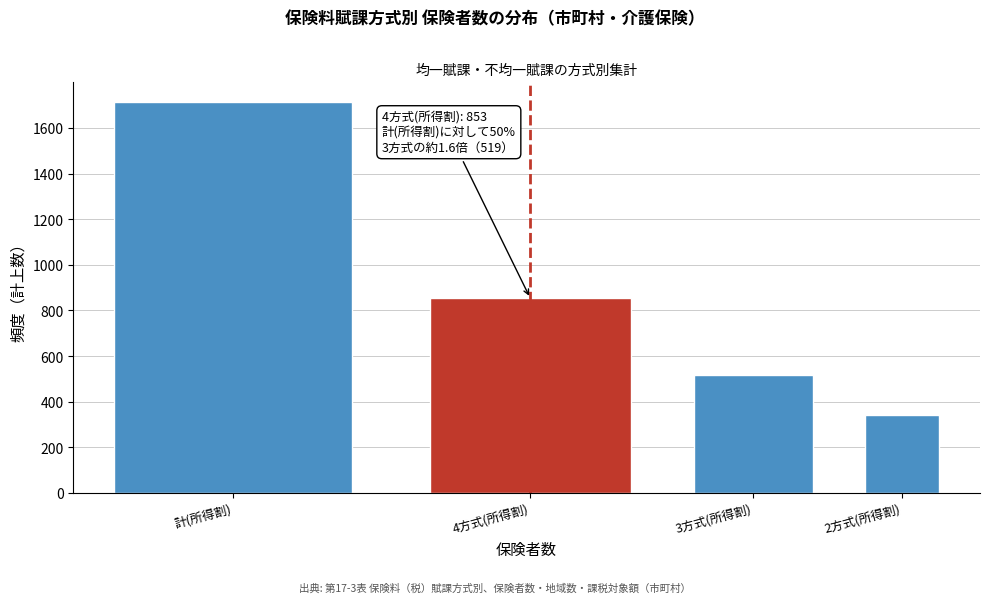

Reading left to right, list all the values displayed in this chart.

1714	853	519	342